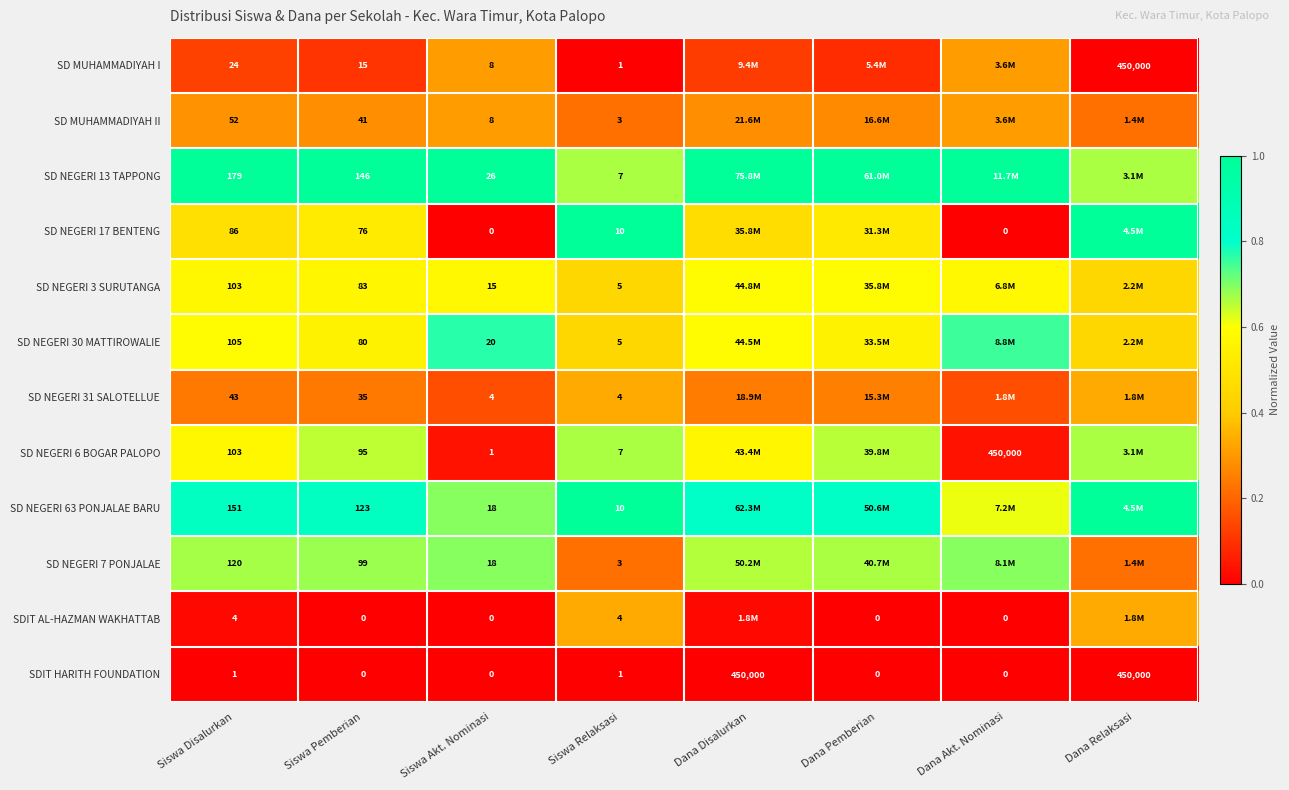

At how many categories does at least one series exceed 0?

8